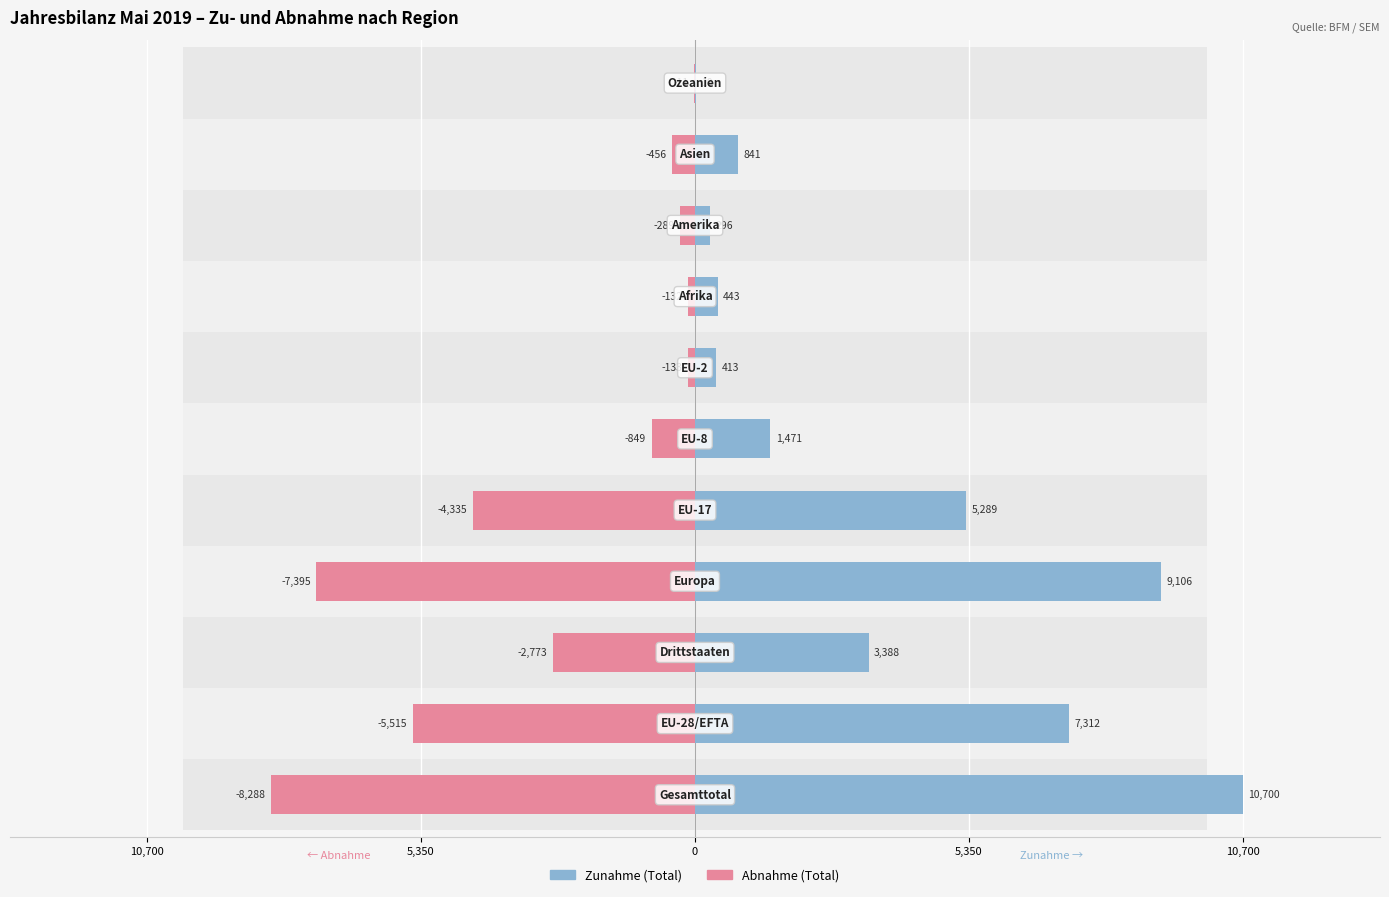

How many groups of bars are there?

11